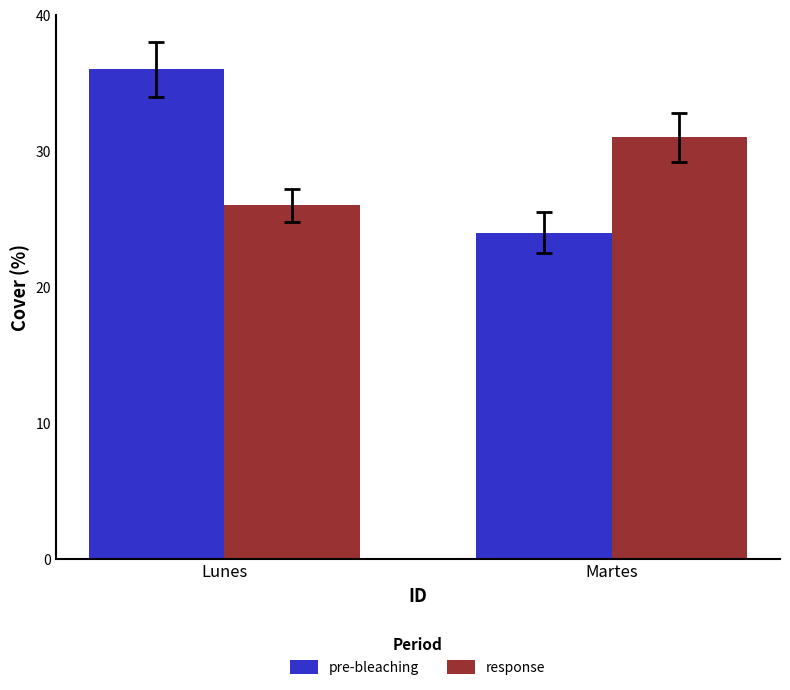

Reading left to right, transcribe all the data shown in this chart.

pre-bleaching: 36	24
response: 26	31